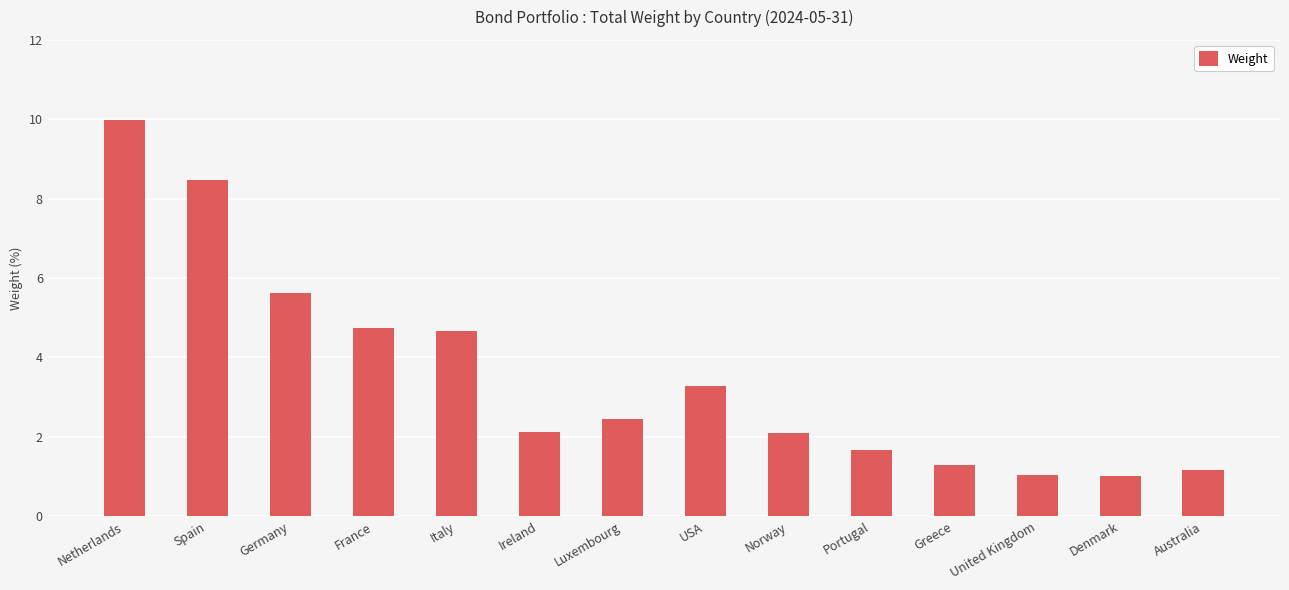

Is it true that the value at USA is 1.3?

False